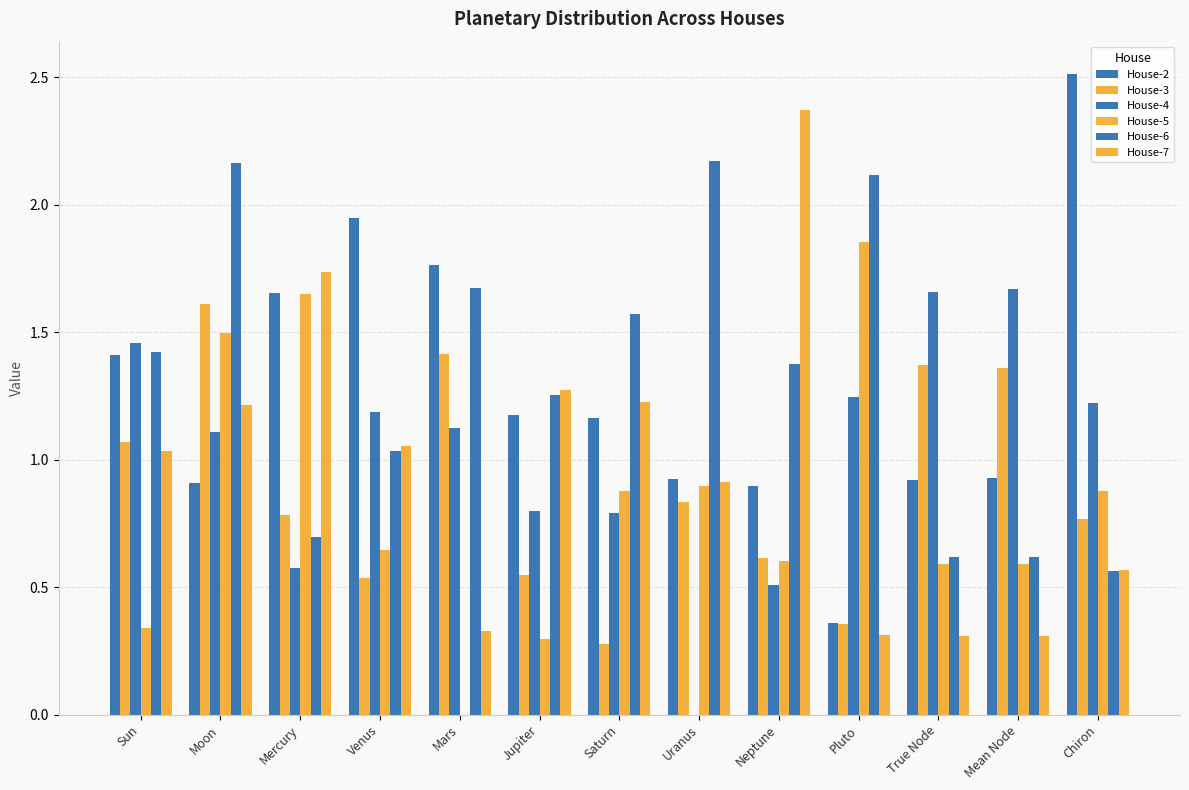

At which label does House-6 first exceed 1?

Sun